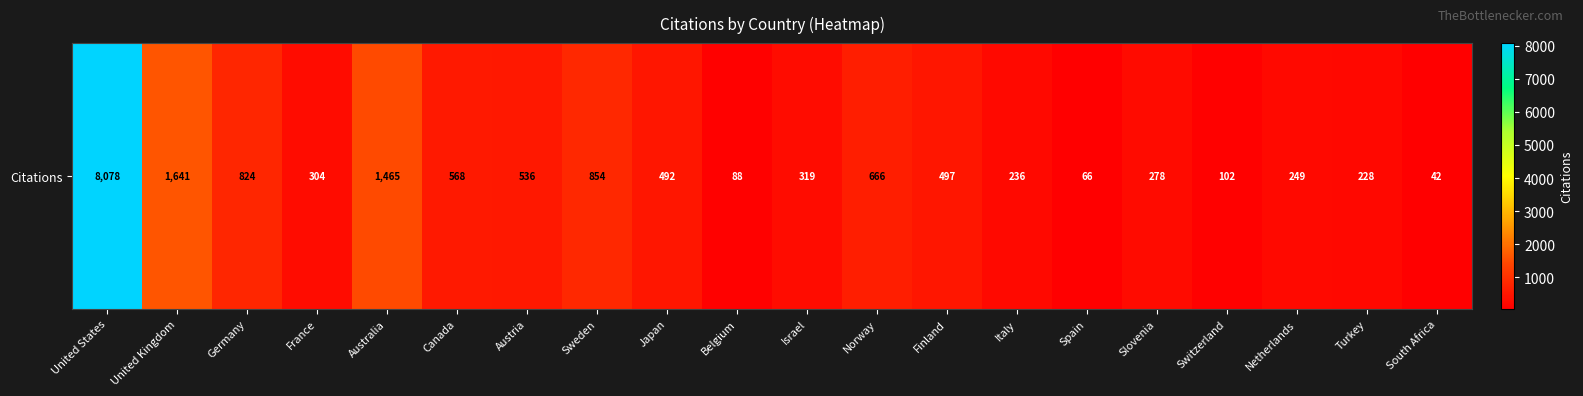

At which category does the chart reach its minimum across all series?

South Africa